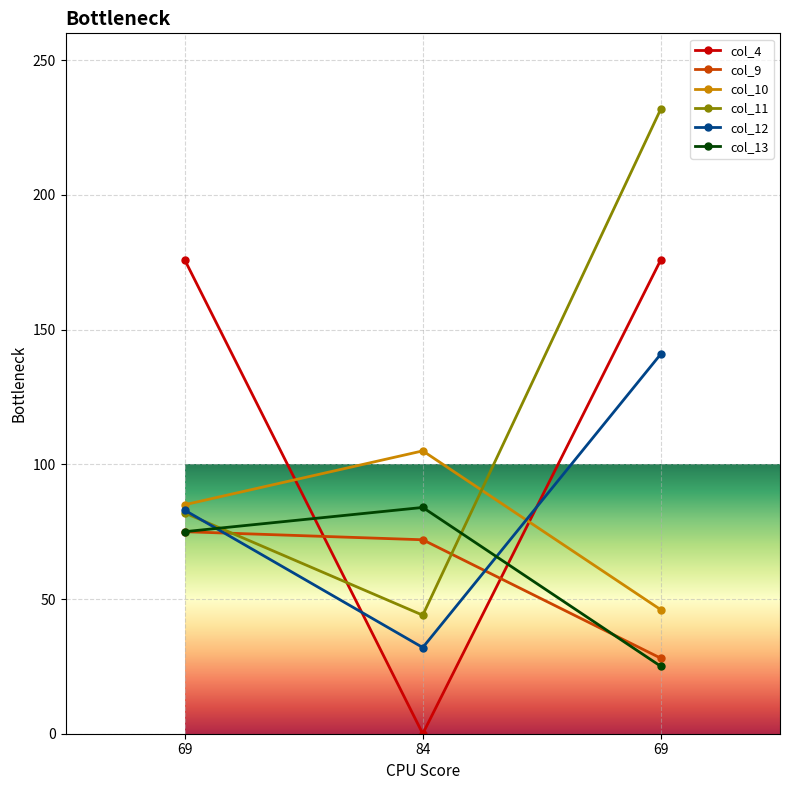

What is the label of the 1st point from the right?

69